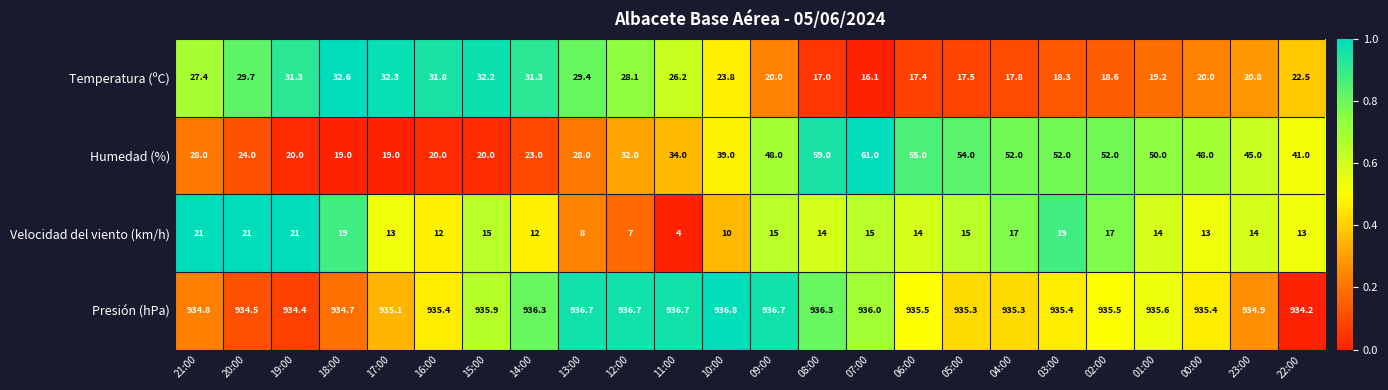

What value does the Velocidad del viento (km/h) series have at 17:00?

13.0